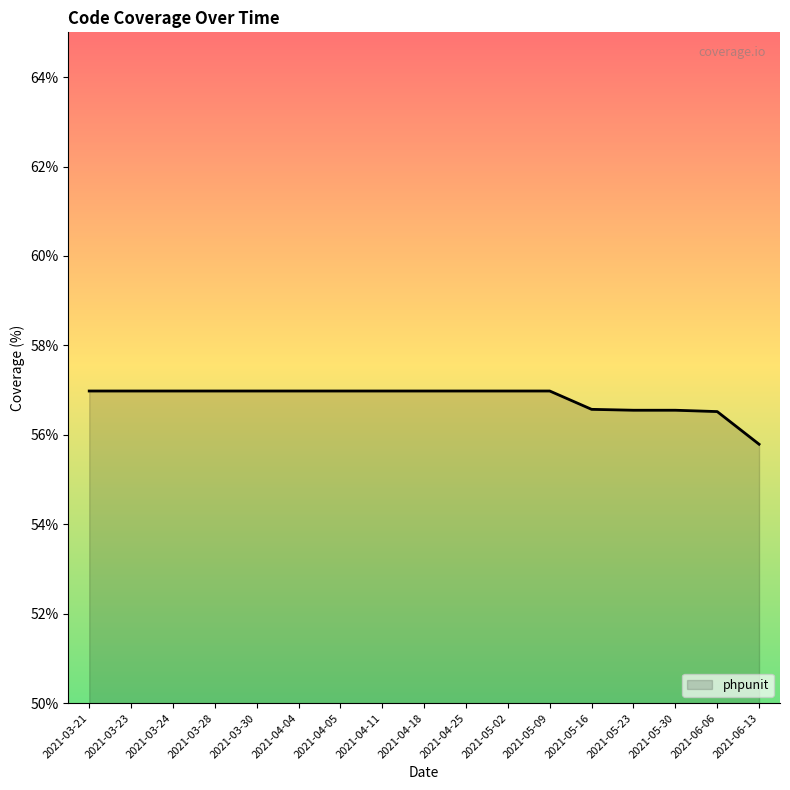

How many lines are shown in the chart?

1